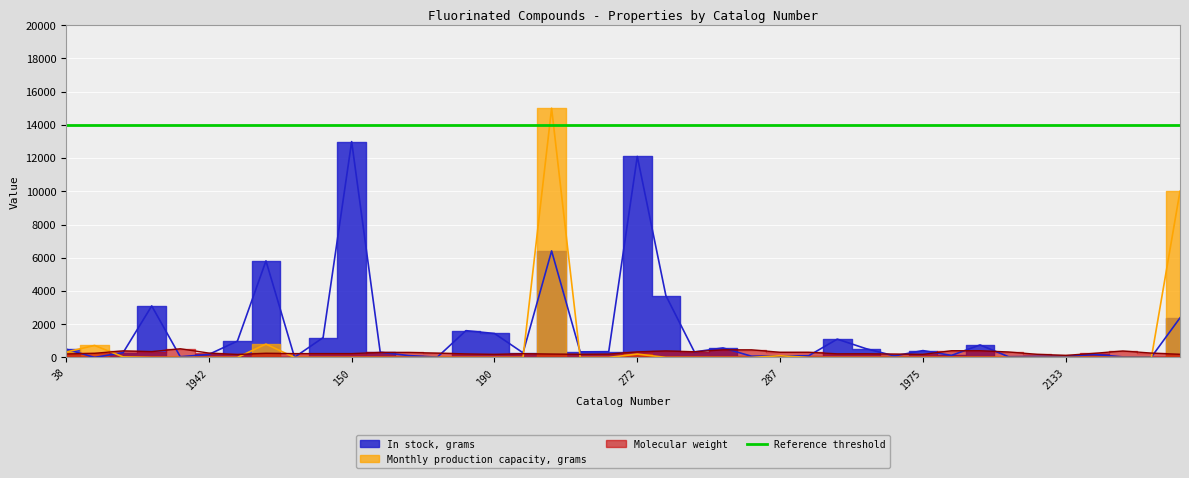

What is the label of the 37th point from the left?

1257